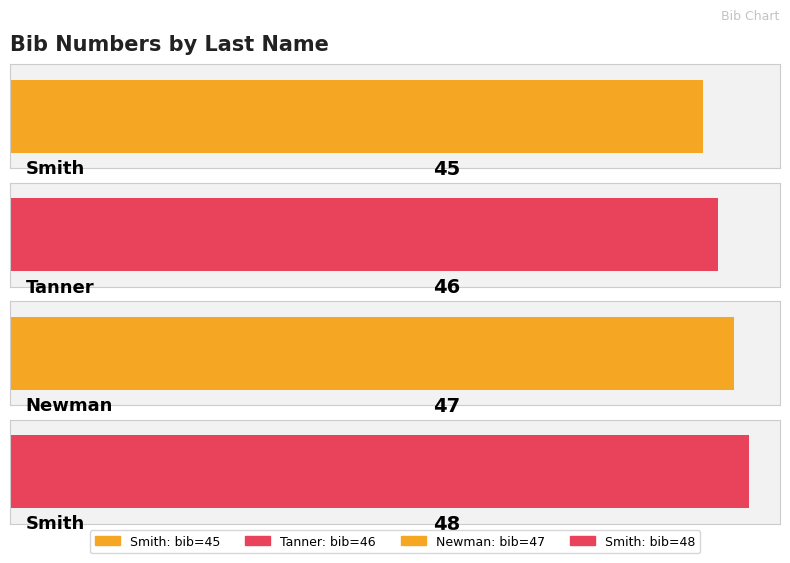

List the labels in order of value, largest first.

Smith, Newman, Tanner, Smith